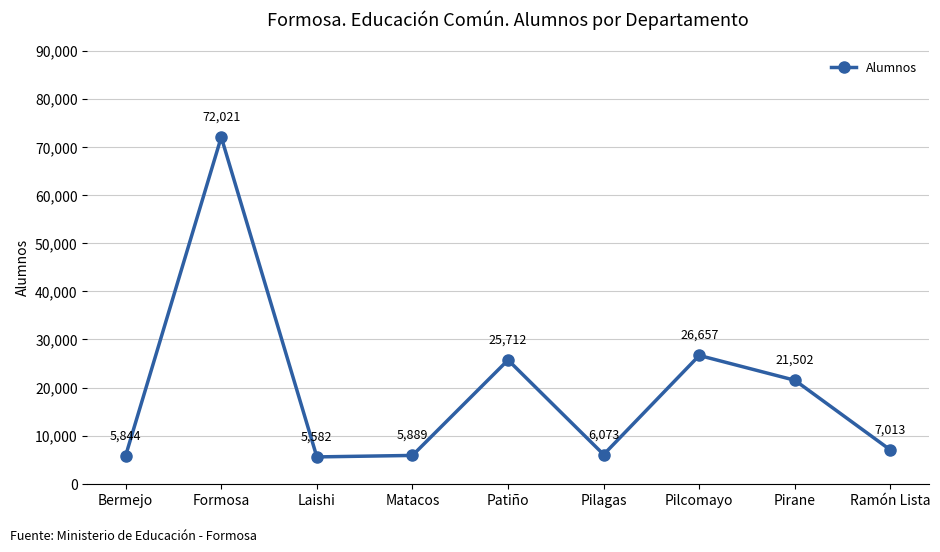

Reading left to right, transcribe all the data shown in this chart.

Bermejo=5844	Formosa=72021	Laishi=5582	Matacos=5889	Patiño=25712	Pilagas=6073	Pilcomayo=26657	Pirane=21502	Ramón Lista=7013